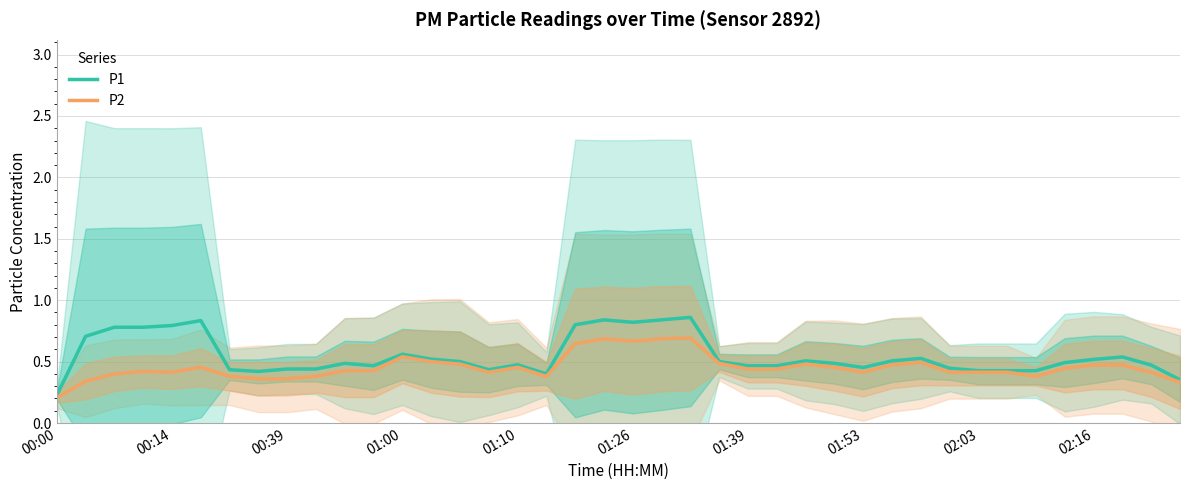

True or false: P1 and P2 intersect in this chart.

False